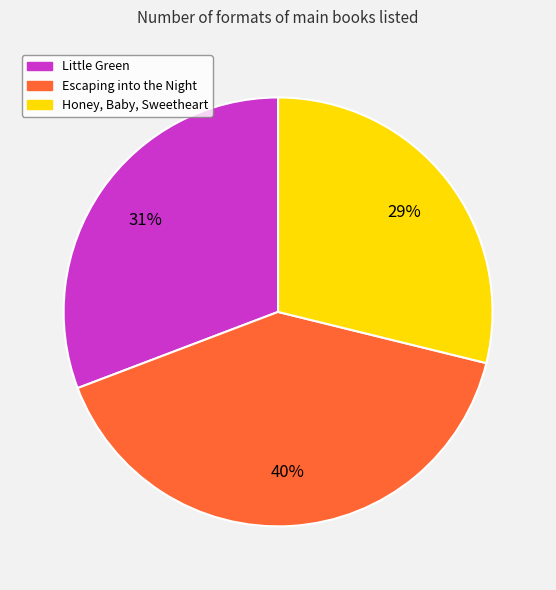

How many slices are in this pie chart?

3